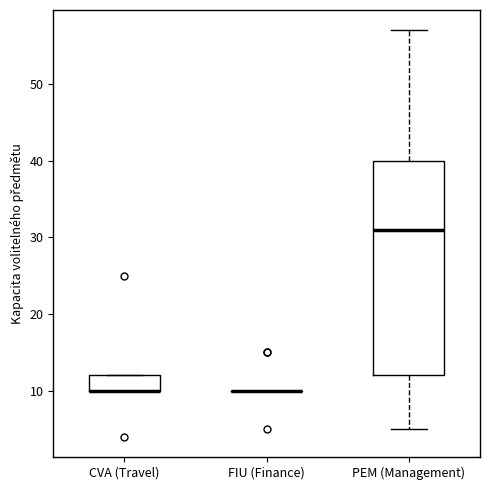

Comparing the boxes themselves (not the whiskers), which one is the tallest?

PEM (Management)